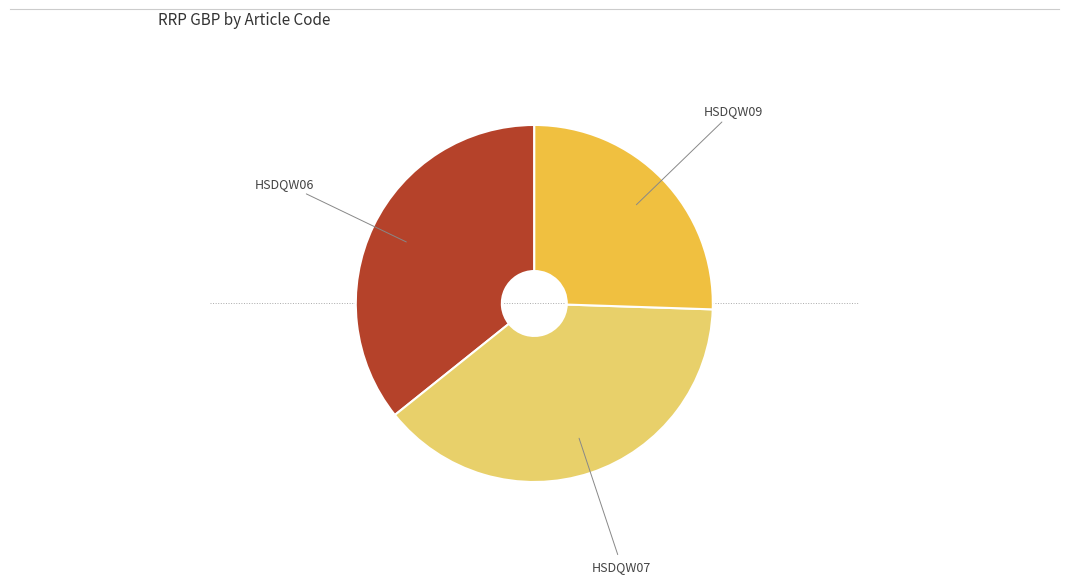

Does any single category account for the majority?

No